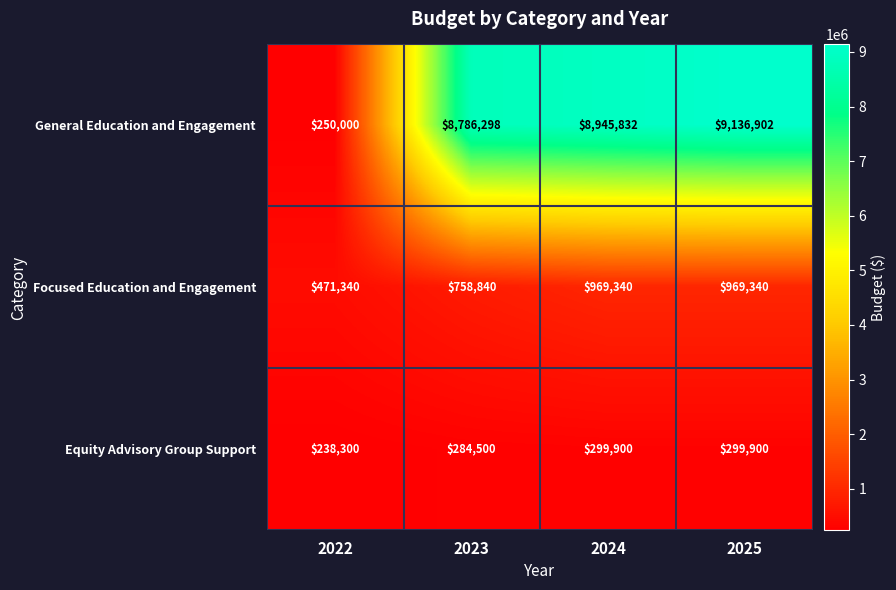

Rank the series at 2025 from lowest to highest value.

Equity Advisory Group Support, Focused Education and Engagement, General Education and Engagement